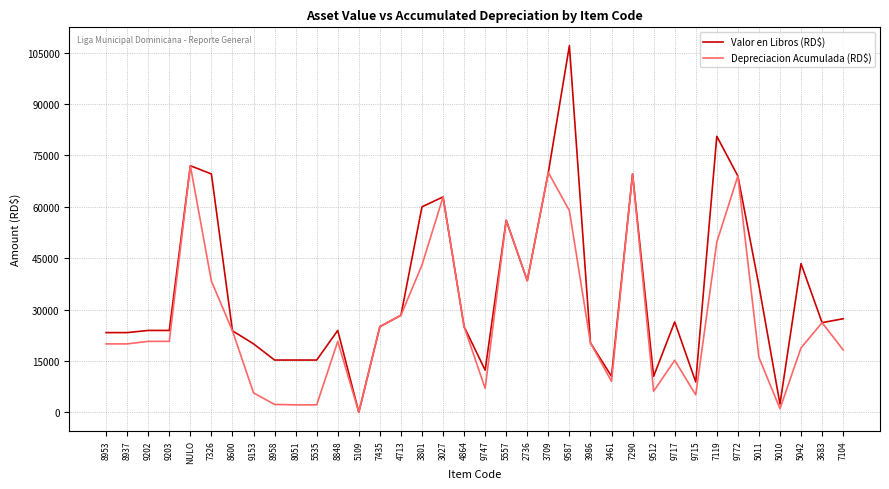

Is it true that Valor en Libros (RD$) equals 16459.1 at 7290?

False